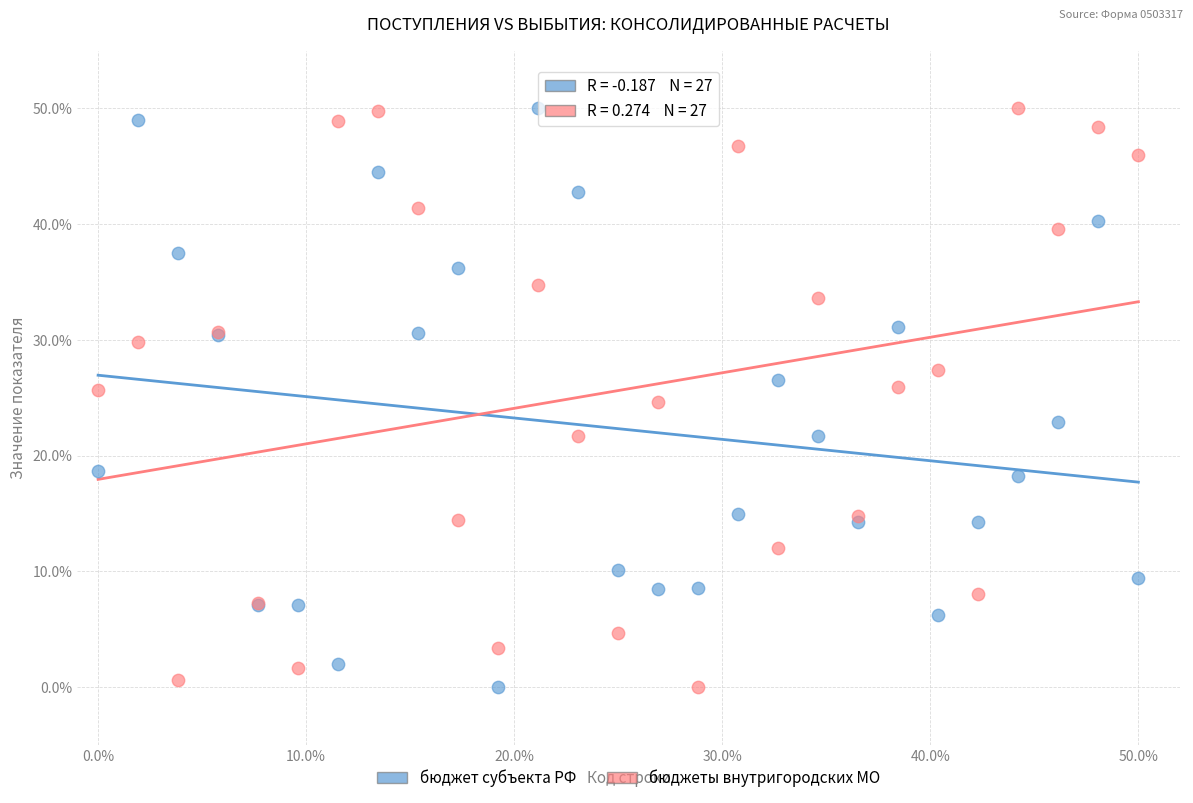

What is the X range (max minus min) for the scatter plot?

50.0